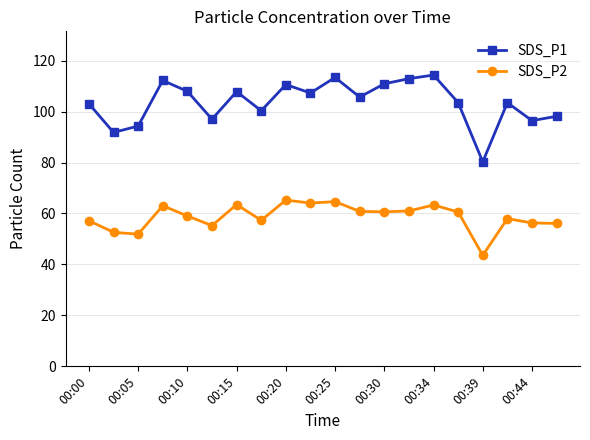

Which series has the widest spread of values?

SDS_P1